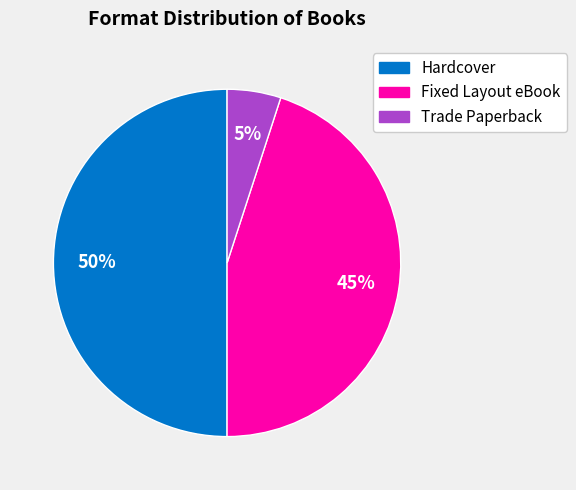

Approximately how many times larger is the value at Fixed Layout eBook compared to Trade Paperback?

9.0